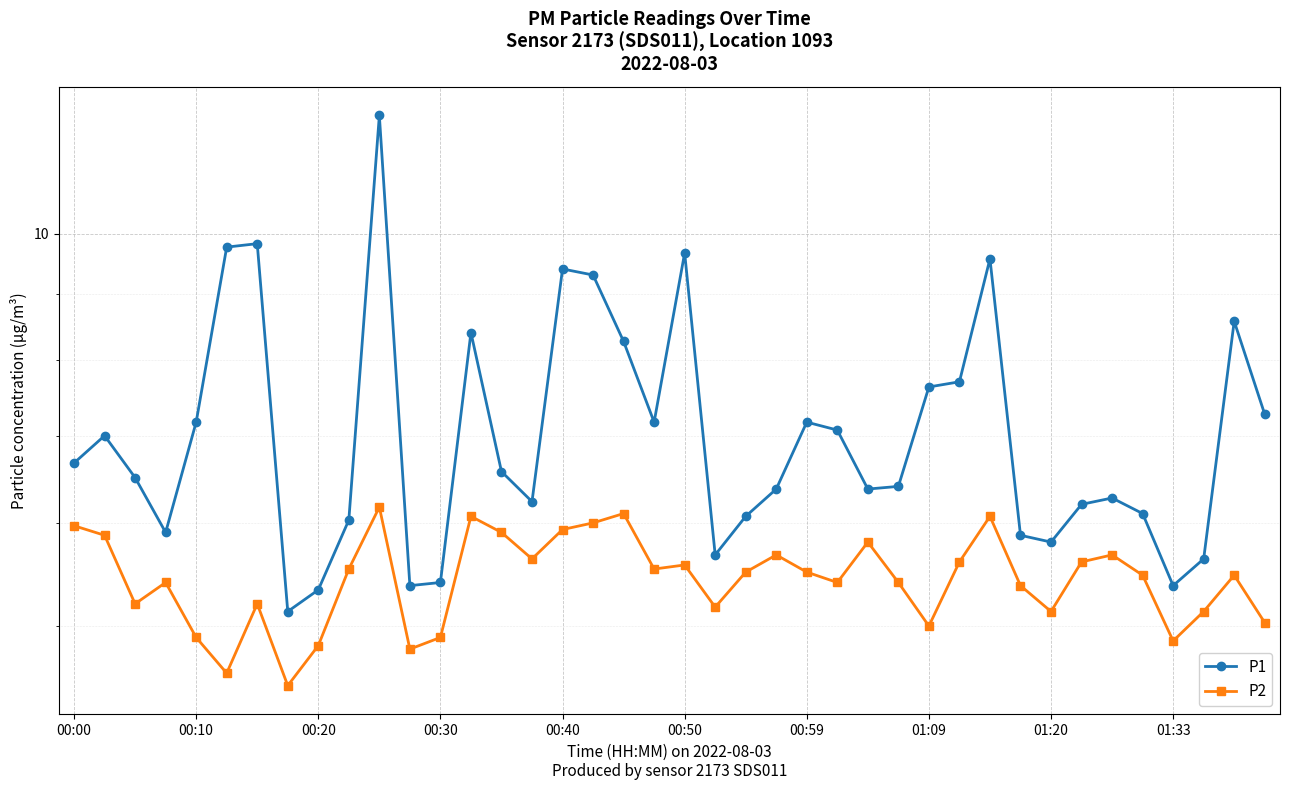

True or false: P2 has a value of 5.6 at 33.

True